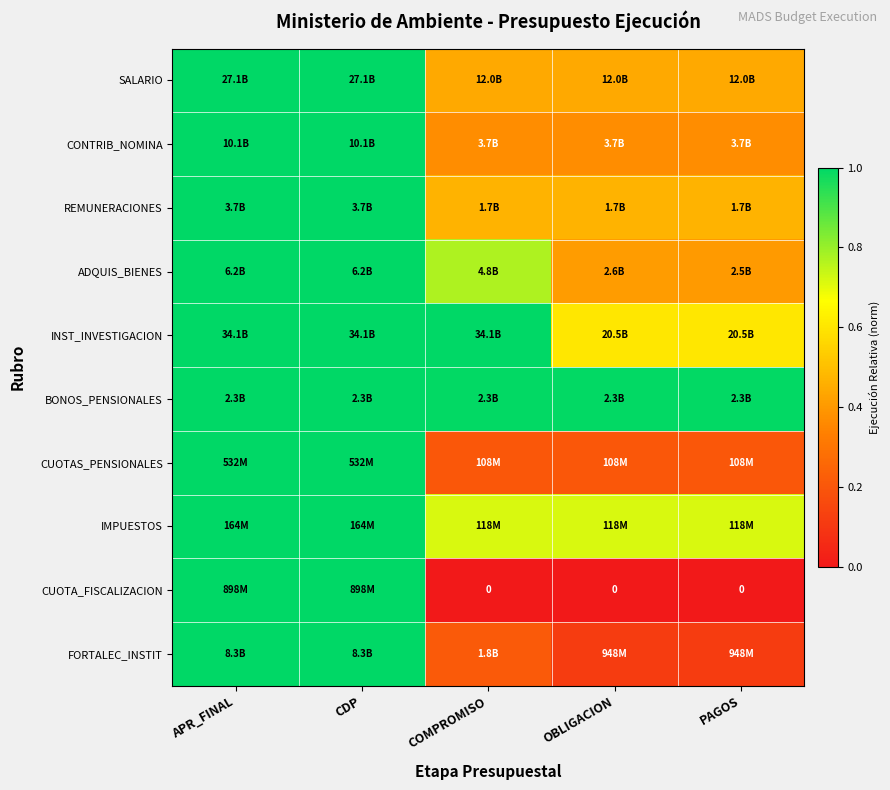

How many series are shown in this chart?

10